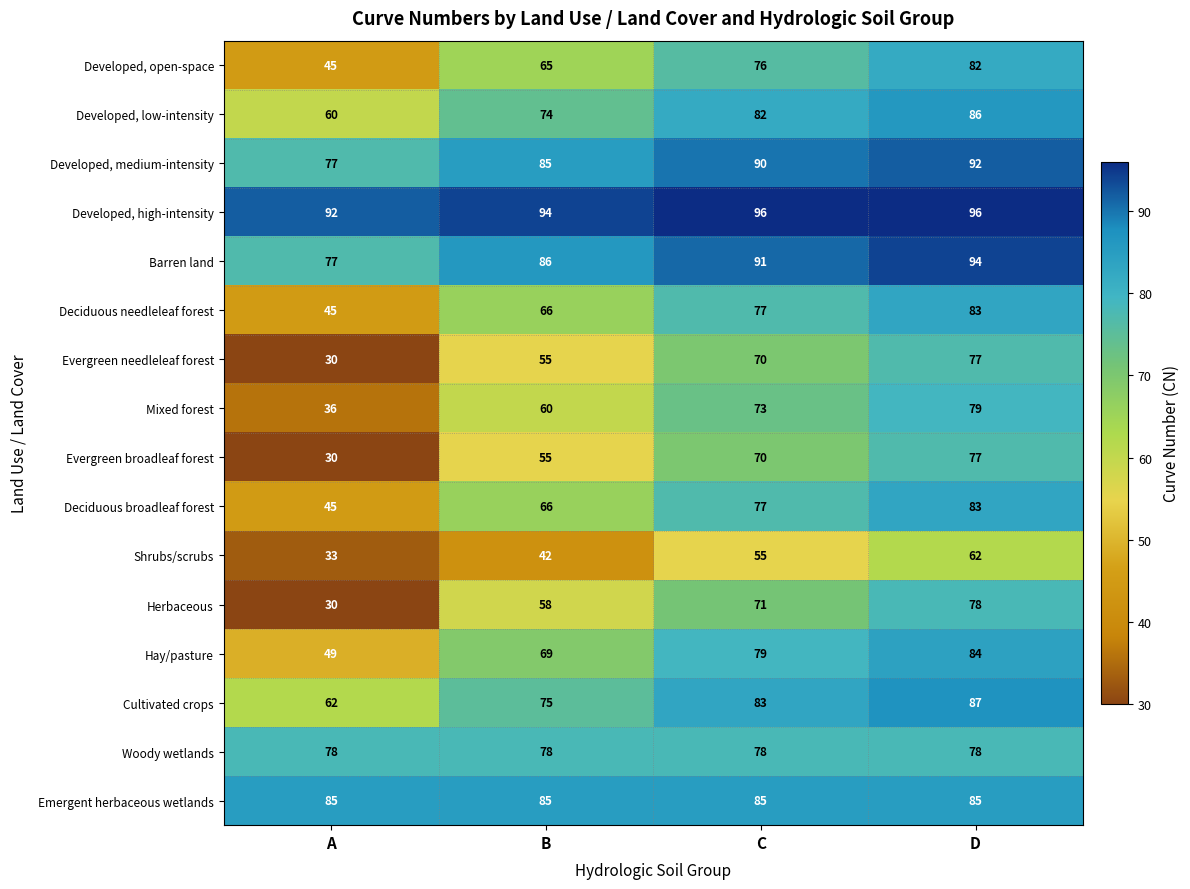

What is the approximate value of Hay/pasture at A?

49